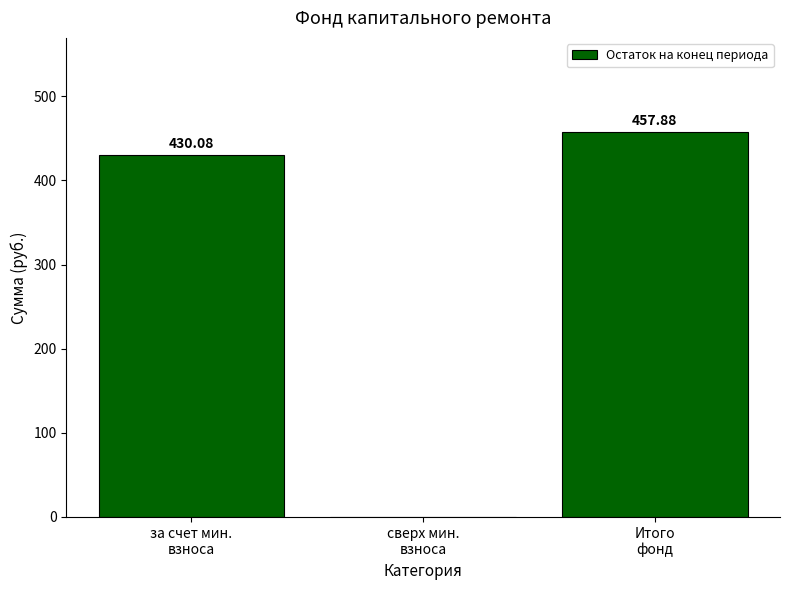

How many values exceed 430?

2